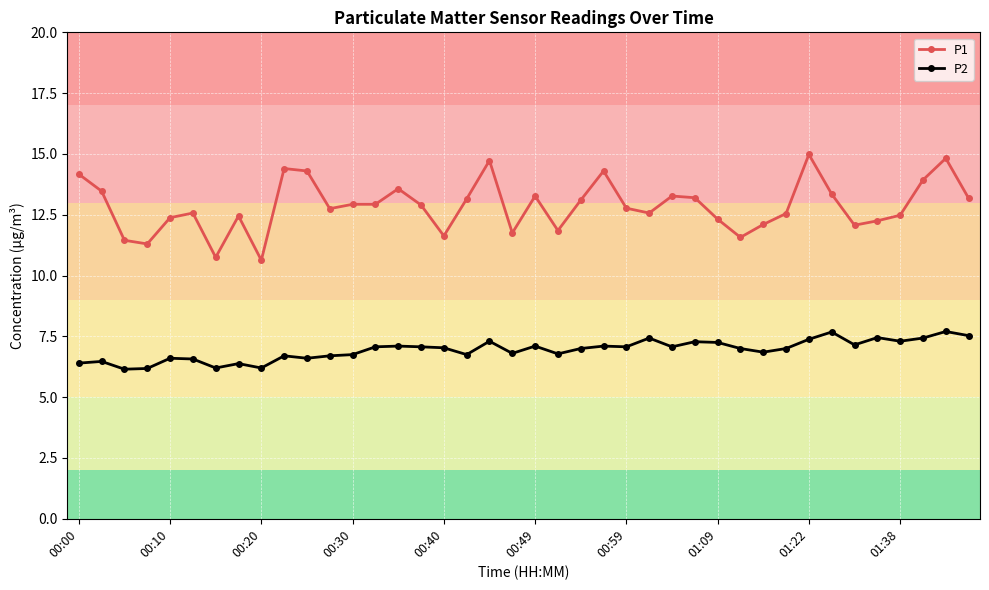

List the series in order of their peak value, highest first.

P1, P2